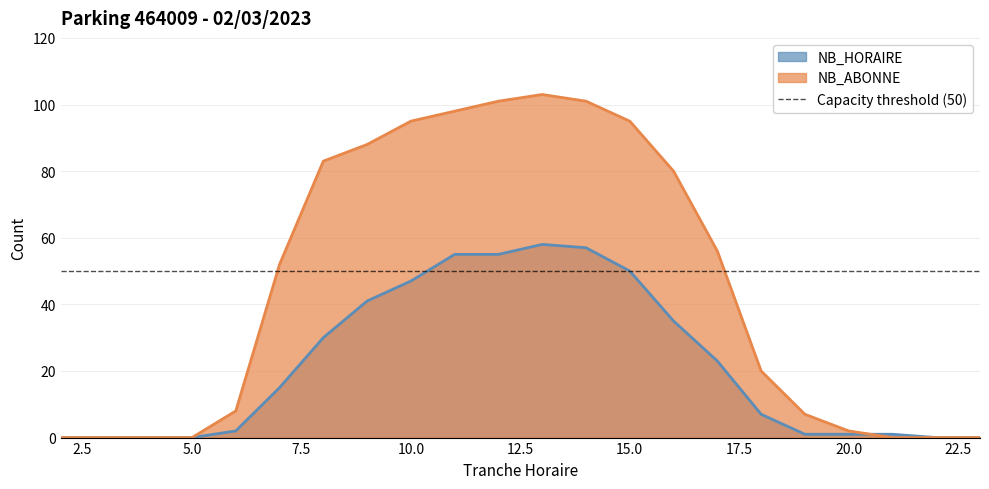

What is the maximum value shown in the chart?

103